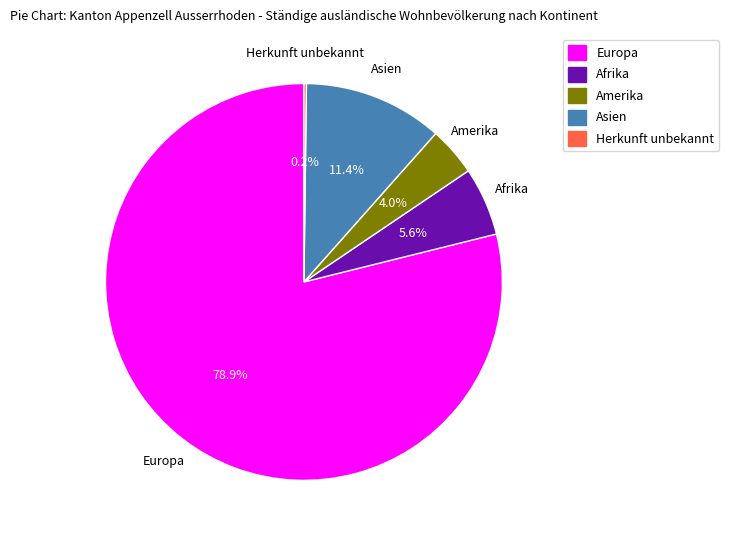

Do Afrika and Amerika together represent more than half of the pie?

No